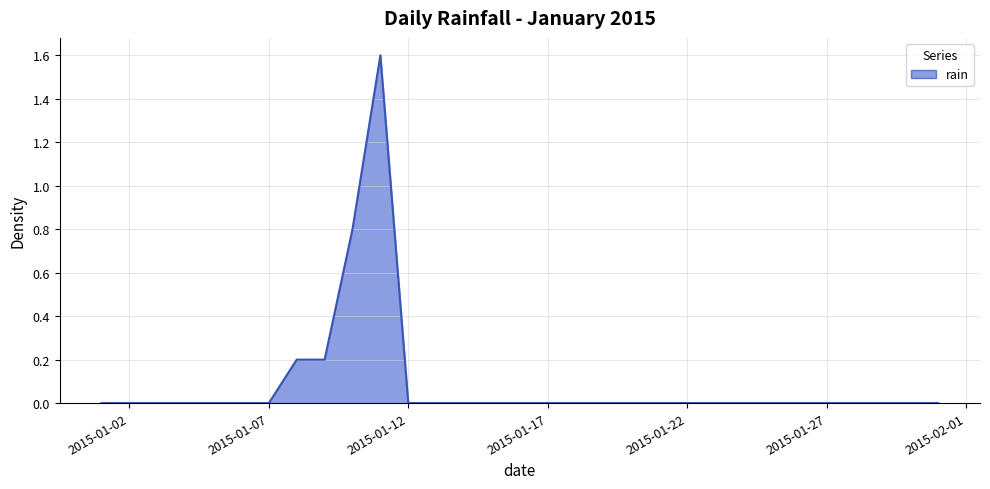

What is the greatest value displayed?

1.6